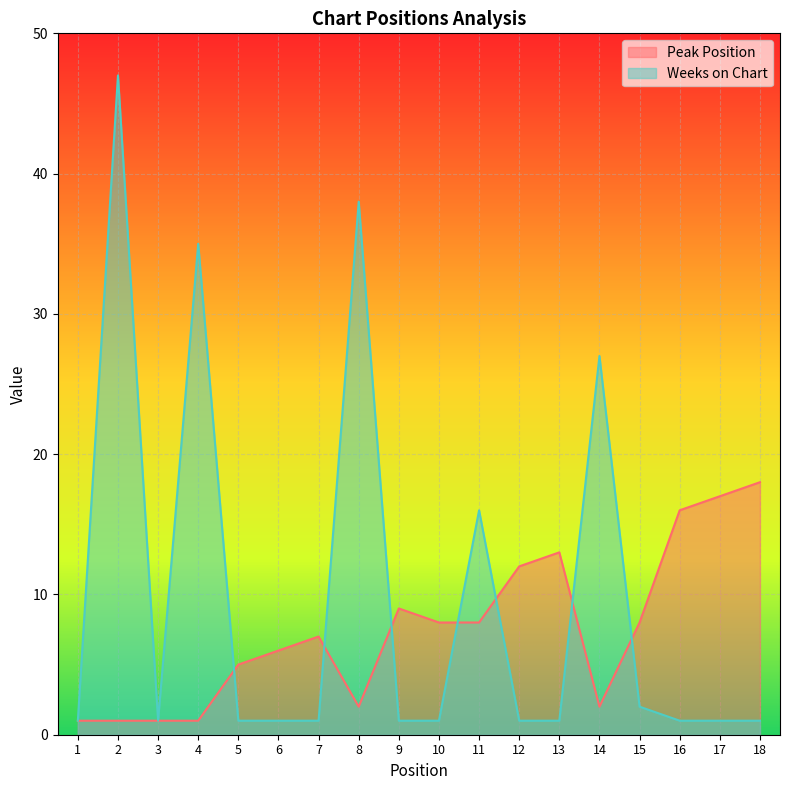

What is the difference between the second highest and second lowest values in the Weeks on Chart series?

37